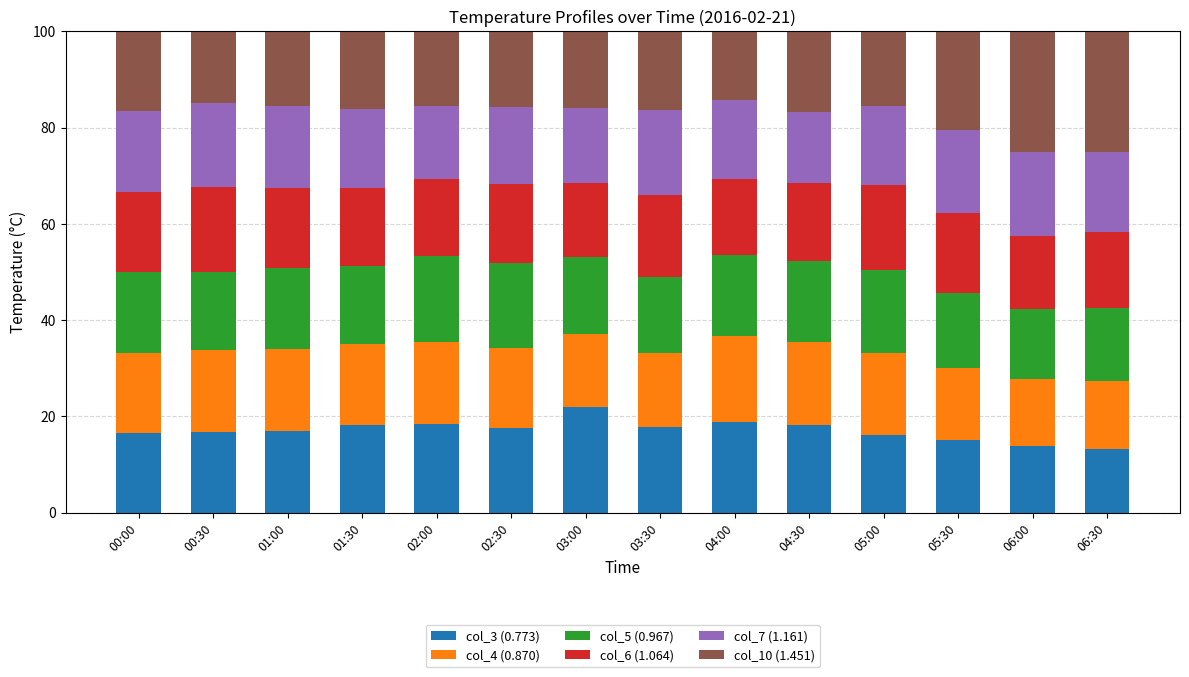

The col_3 (0.773) series shows 29.7 at 04:30. True or false?

False